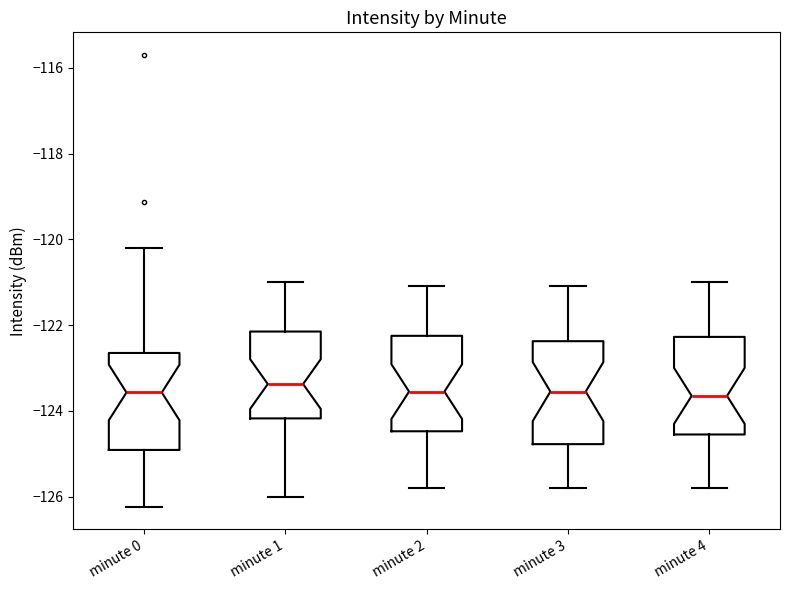

Where does the median line of the box for minute 0 sit on the y-axis? The values are not printed on the chart, so give them approximately, as read against the axis.

-123.6